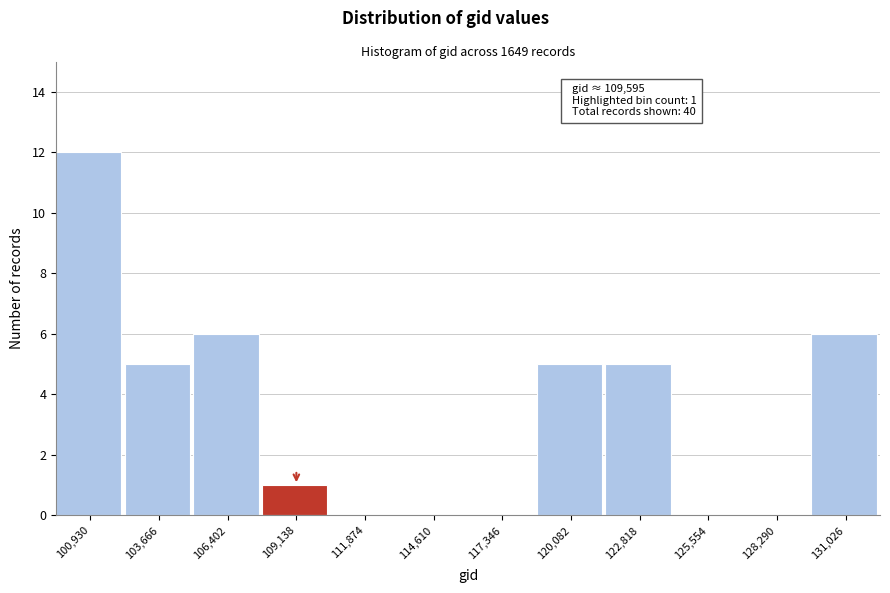

Reading left to right, what are all the values shown in this chart?

100,930=12	103,666=5	106,402=6	109,138=1	111,874=0	114,610=0	117,346=0	120,082=5	122,818=5	125,554=0	128,290=0	131,026=6